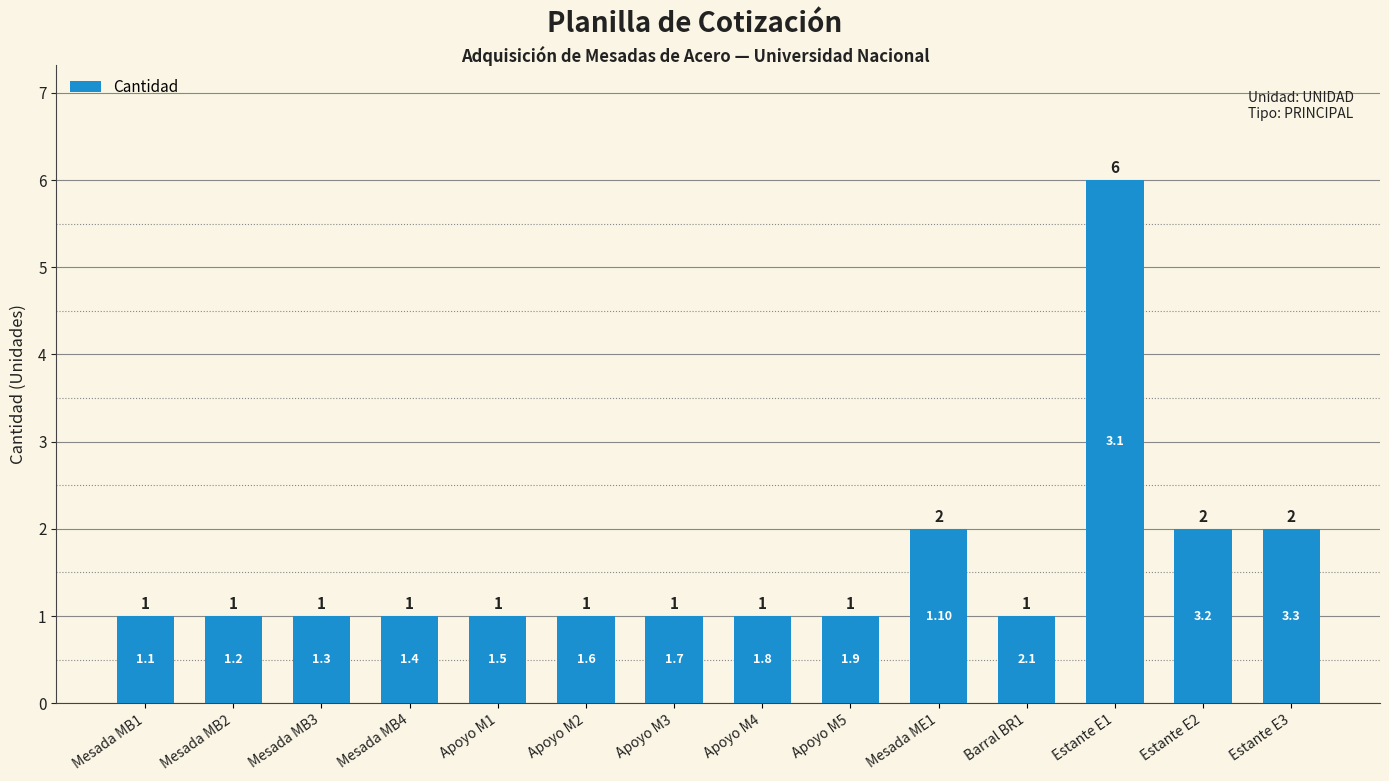

Which label corresponds to the largest value in the chart?

Estante E1